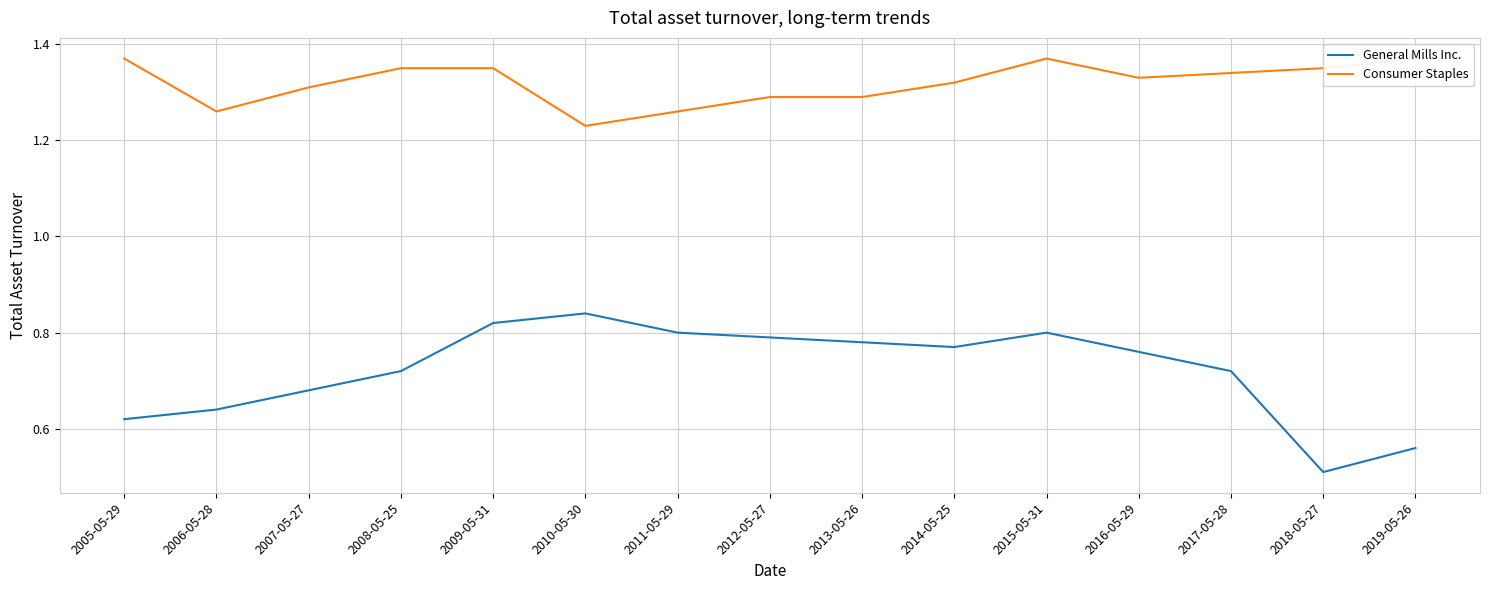

Between 2019-05-26 and 2006-05-28, which is larger?

2006-05-28